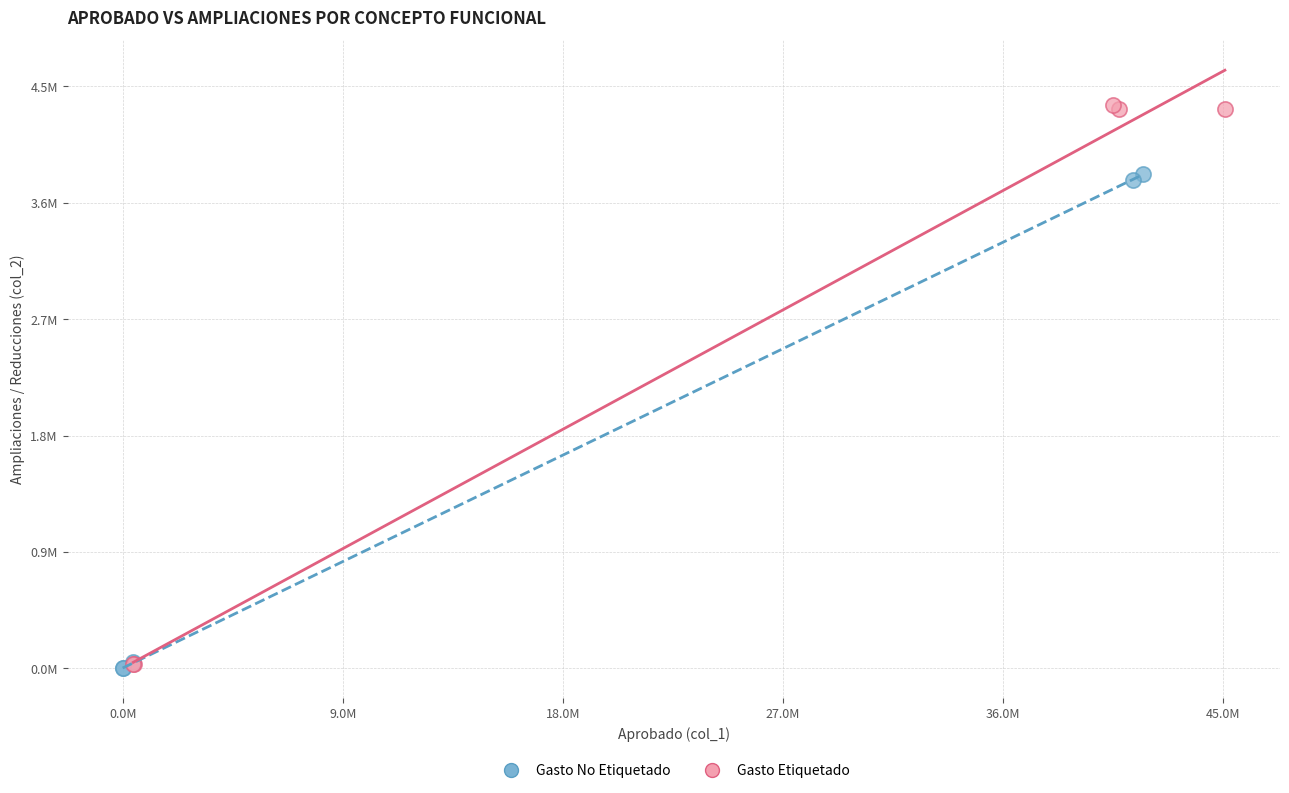

Which series has the widest spread of Y values?

Gasto Etiquetado